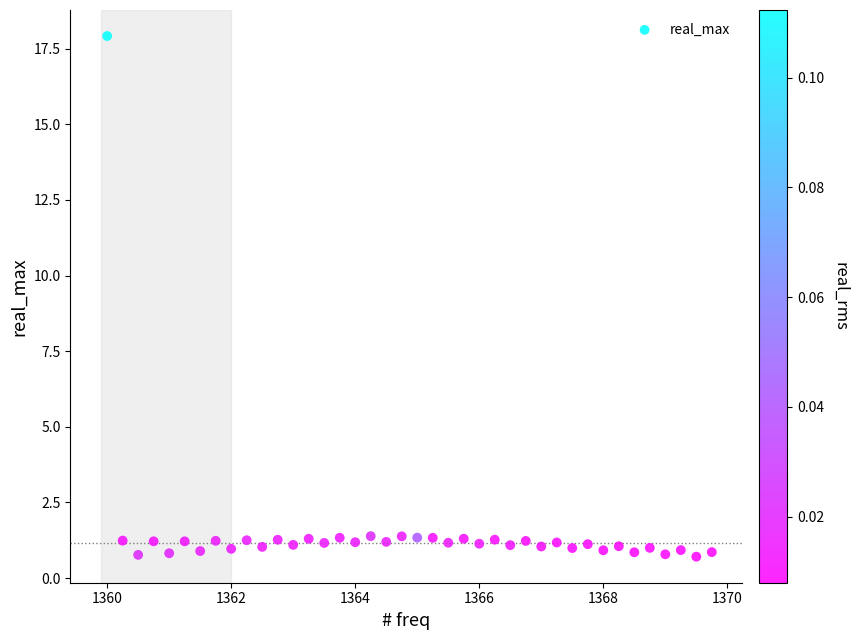

What is the range of X values (max minus min)?

9.8